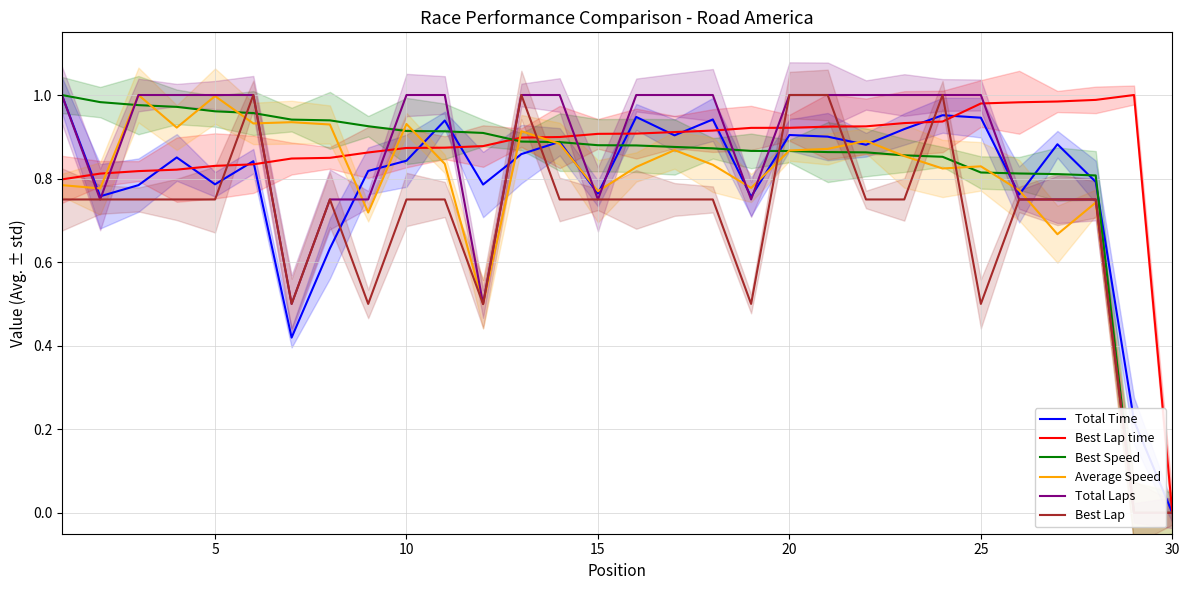

The value of Best Lap time at 5 is 1.2. True or false?

False